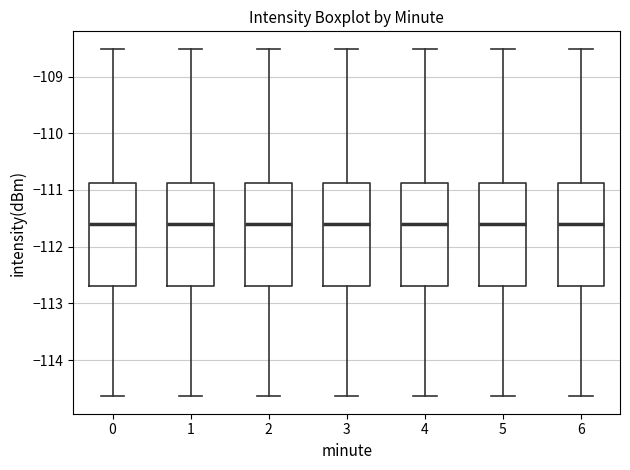

Reading left to right, transcribe this box plot: for each box, give where its median line is, the range the box spans, and where its two whiskers end, as read against the y-axis. The values are not printed on the chart, so give them approximately, as read against the axis.

0: median -111.6, box -112.7 to -110.9, whiskers -114.6 to -108.5
1: median -111.6, box -112.7 to -110.9, whiskers -114.6 to -108.5
2: median -111.6, box -112.7 to -110.9, whiskers -114.6 to -108.5
3: median -111.6, box -112.7 to -110.9, whiskers -114.6 to -108.5
4: median -111.6, box -112.7 to -110.9, whiskers -114.6 to -108.5
5: median -111.6, box -112.7 to -110.9, whiskers -114.6 to -108.5
6: median -111.6, box -112.7 to -110.9, whiskers -114.6 to -108.5